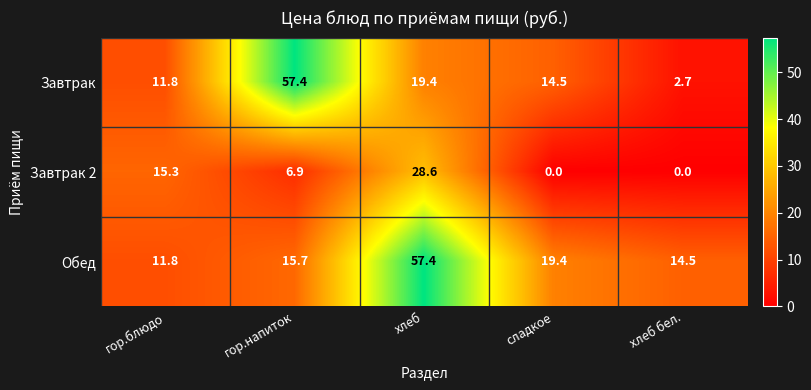

Where does the Обед series first go above 15?

гор.напиток